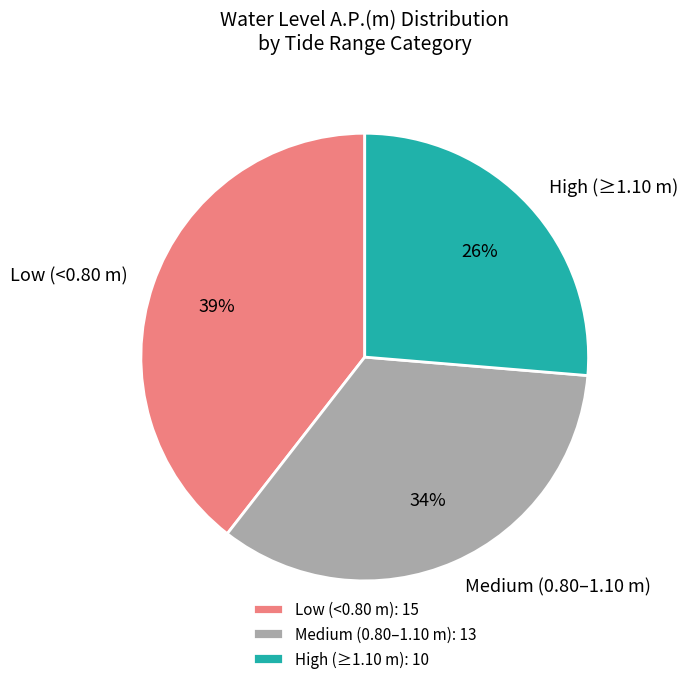

To the nearest percent, what is the difference between the largest and smallest slice percentages?

13%